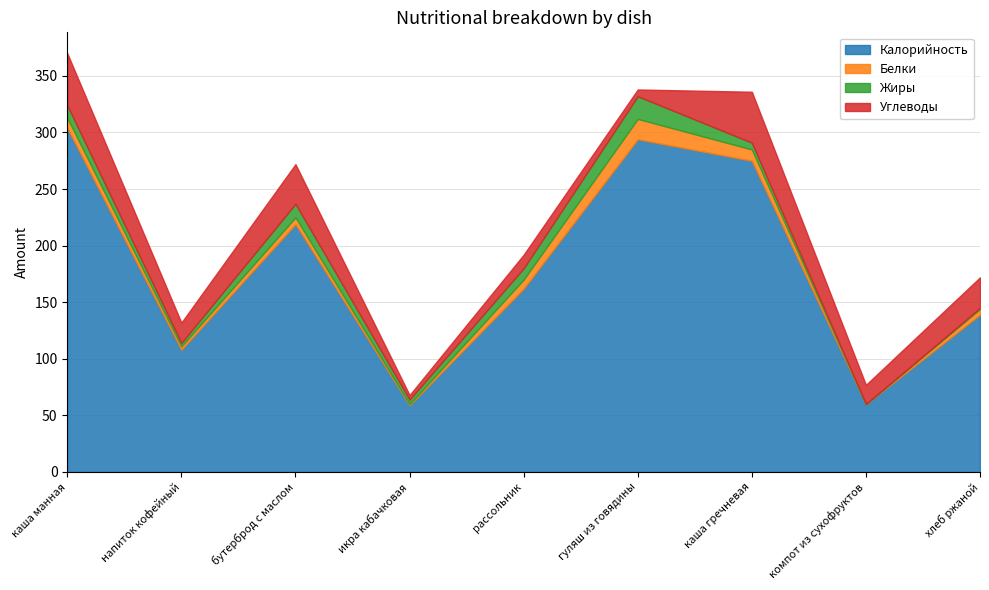

True or false: Жиры and Калорийность intersect in this chart.

False